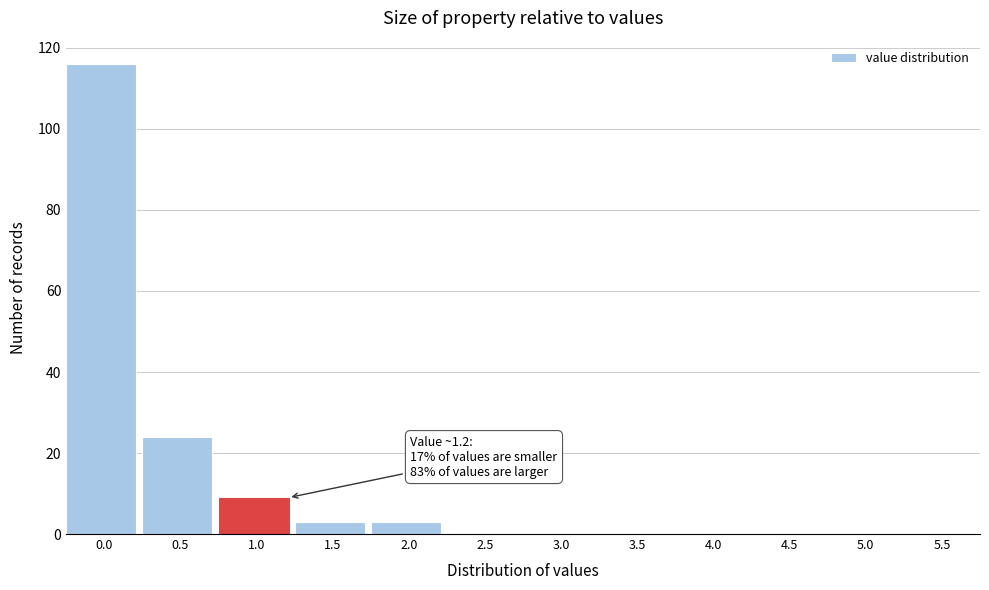

Reading right to left, list all the values displayed in this chart.

5.5=0	5.0=0	4.5=0	4.0=0	3.5=0	3.0=0	2.5=0	2.0=3	1.5=3	1.0=9	0.5=24	0.0=116